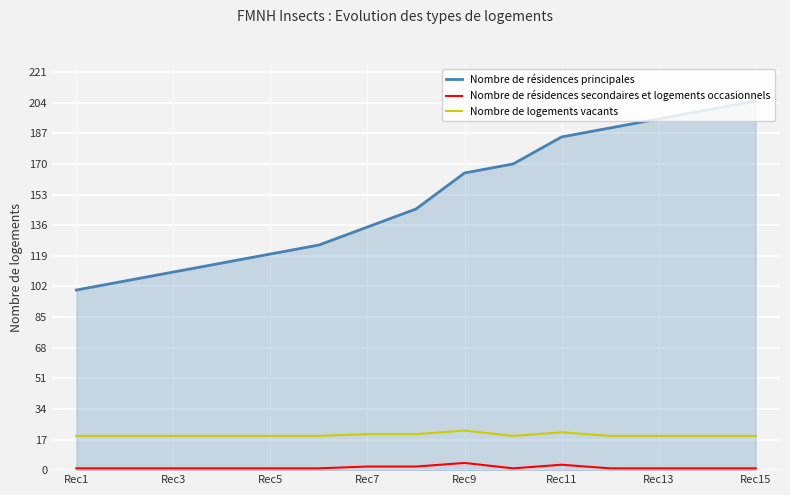

What is the difference between the maximum and minimum values in the Nombre de résidences secondaires et logements occasionnels series?

3